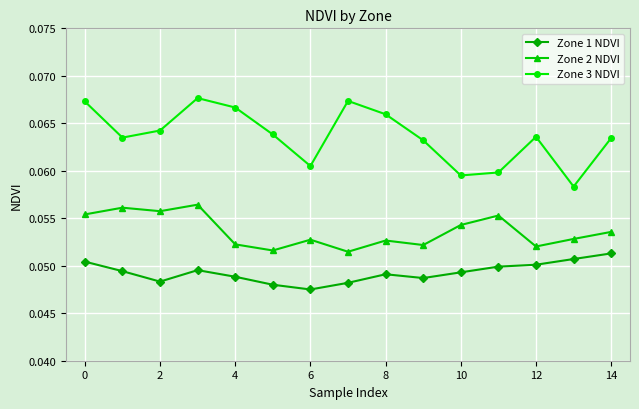

Is this an area chart (filled region under the line)?

No